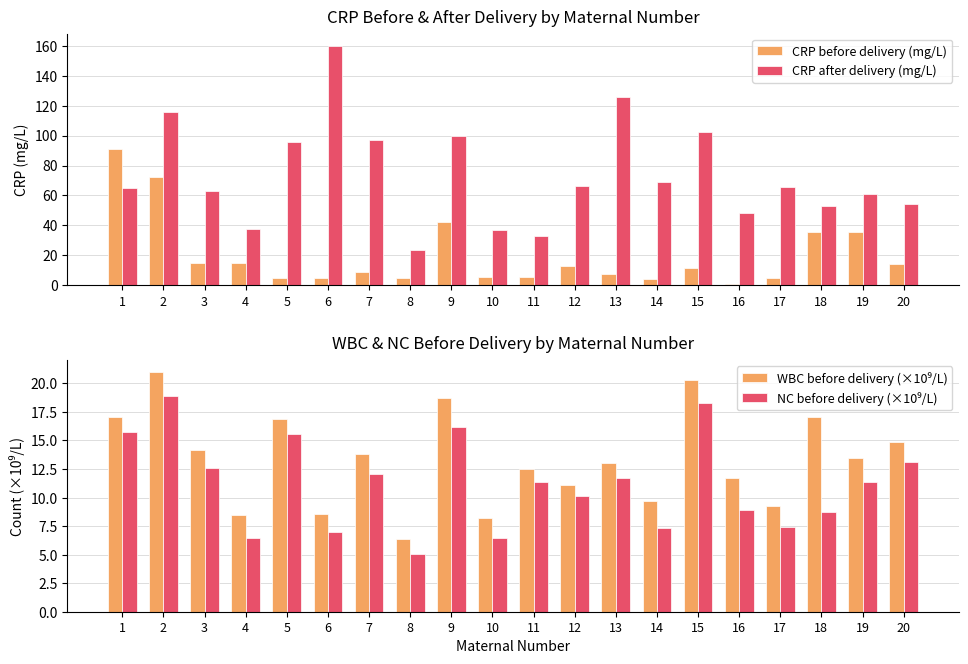

At which category is the sum across all series the highest?

2